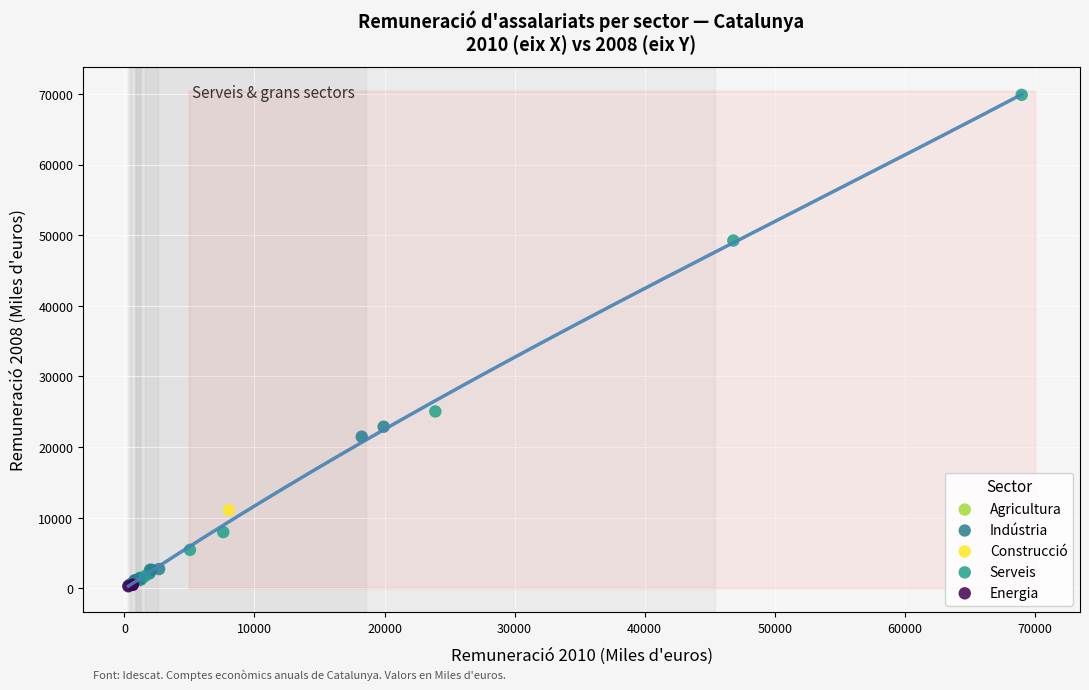

What are all the series names shown in the legend?

Agricultura, Indústria, Construcció, Serveis, Energia